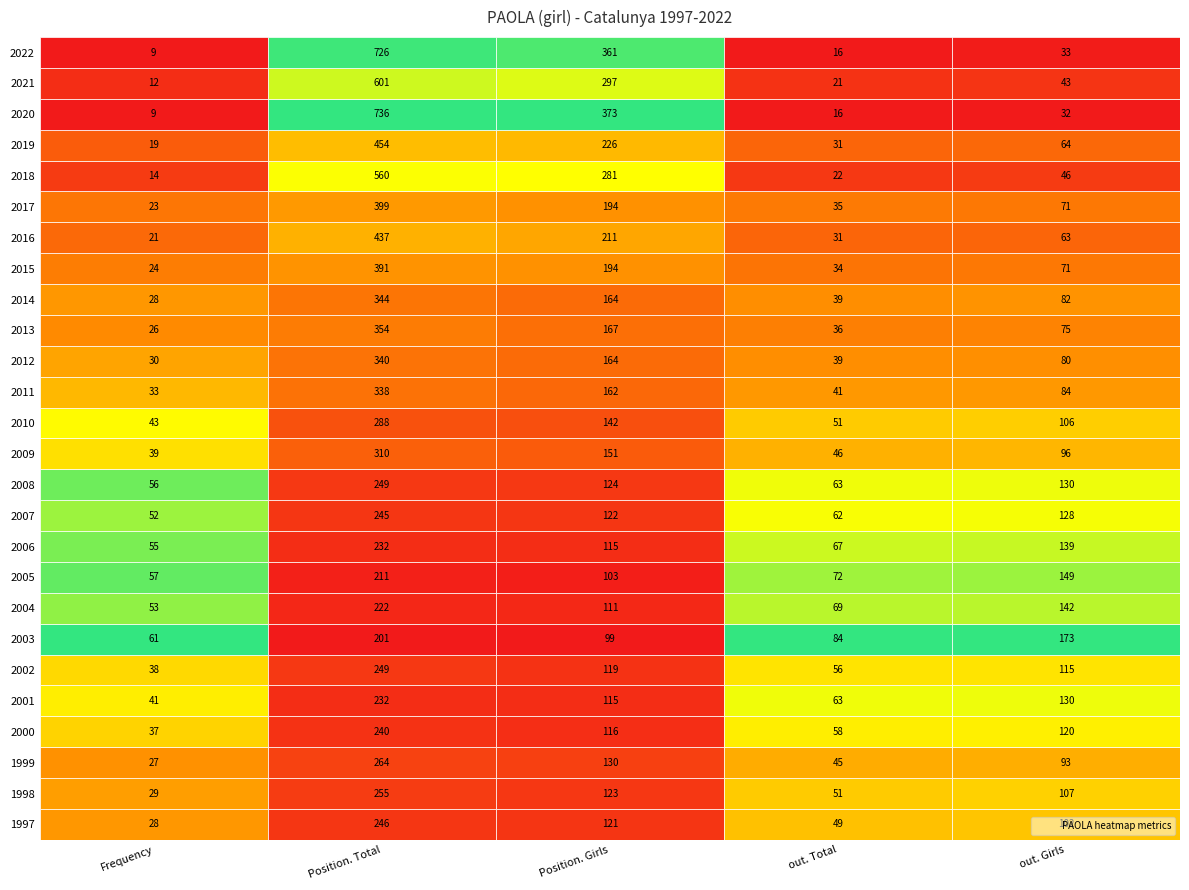

List the labels in order of 2007 value, smallest first.

Frequency, out. Total, Position. Girls, out. Girls, Position. Total